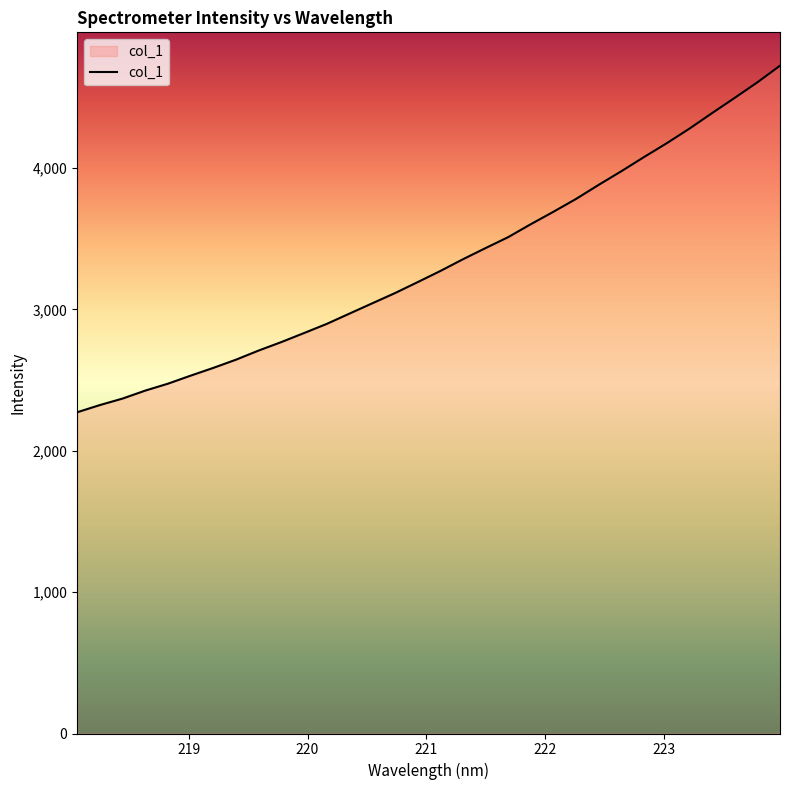

What is the smallest value displayed?

2272.6